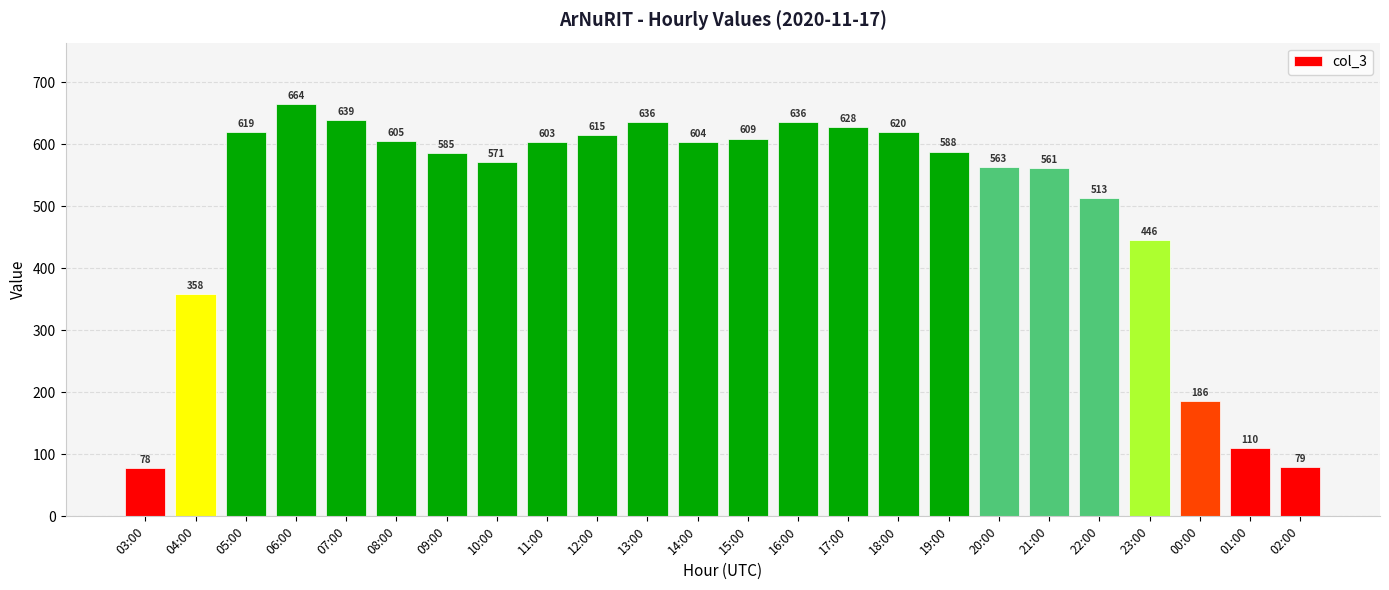

What is the ratio of the value at 01:00 to the value at 15:00?

0.2